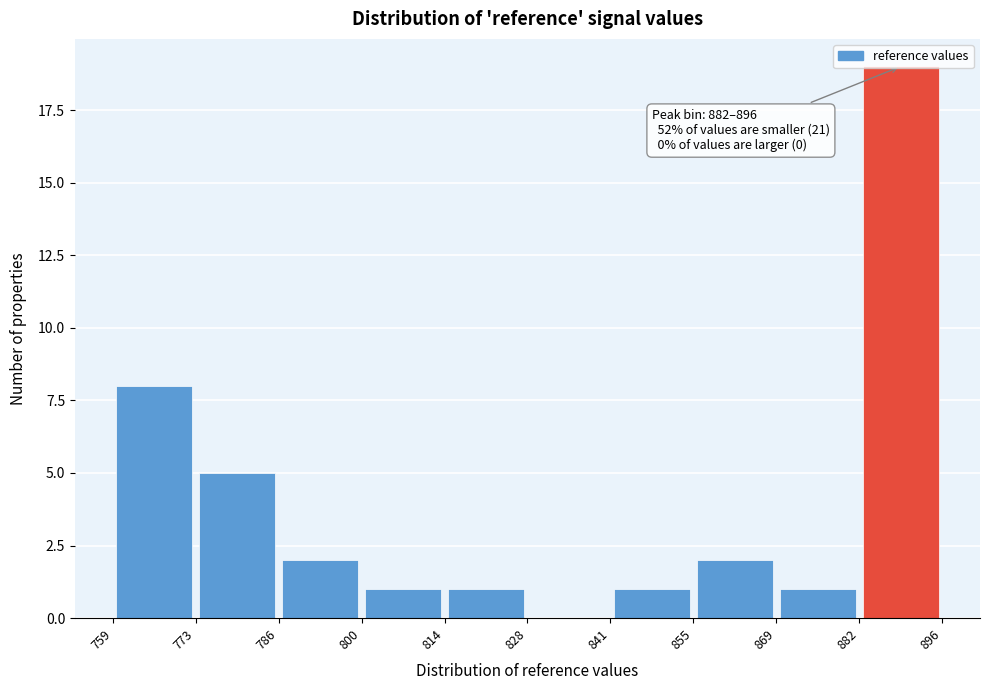

Over which range of the x-axis is the bar tallest?

882 to 896